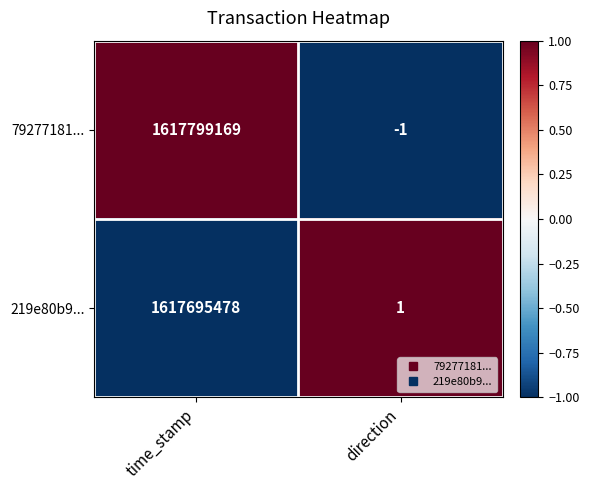

At which category is the sum across all series the highest?

time_stamp